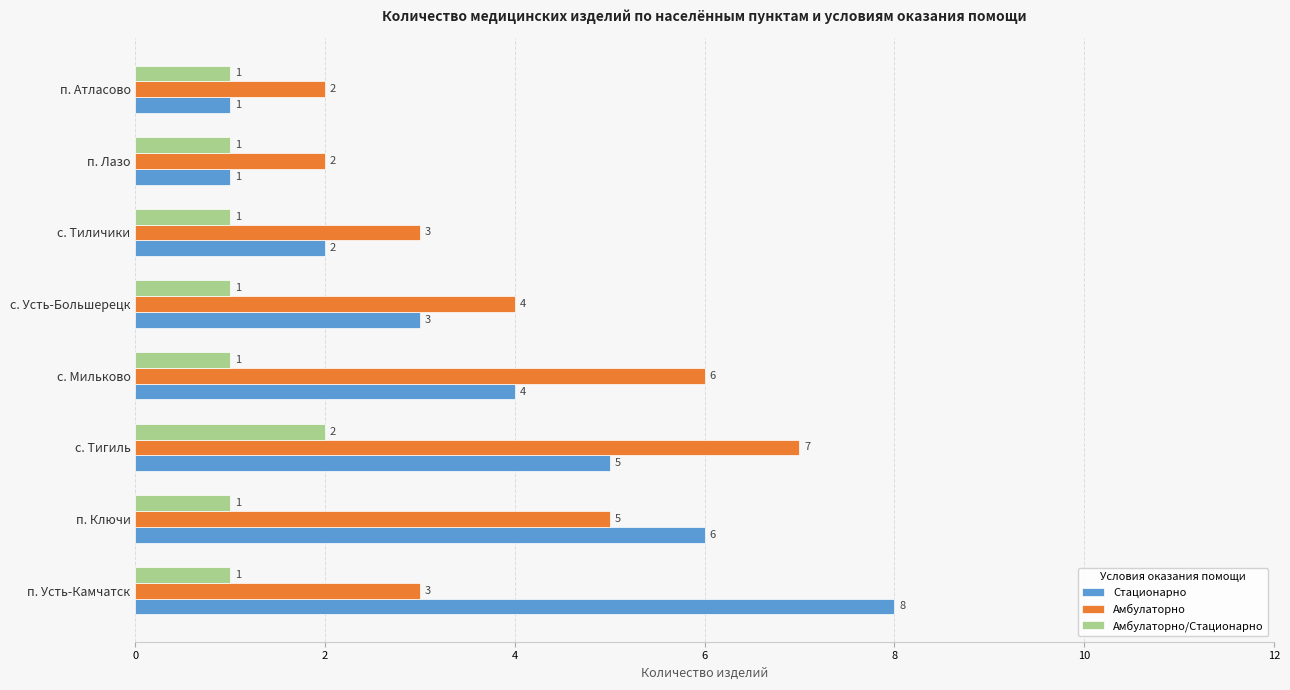

How many categories are shown in the chart?

8